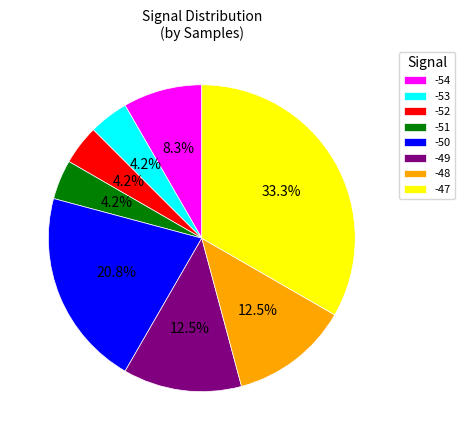

What is the total percentage of -53 and -48?

16.7%